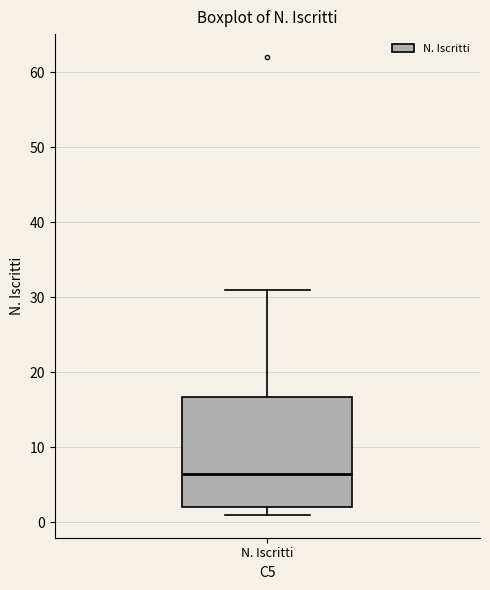

Where does the median line of the box for N. Iscritti sit on the y-axis? The values are not printed on the chart, so give them approximately, as read against the axis.

7